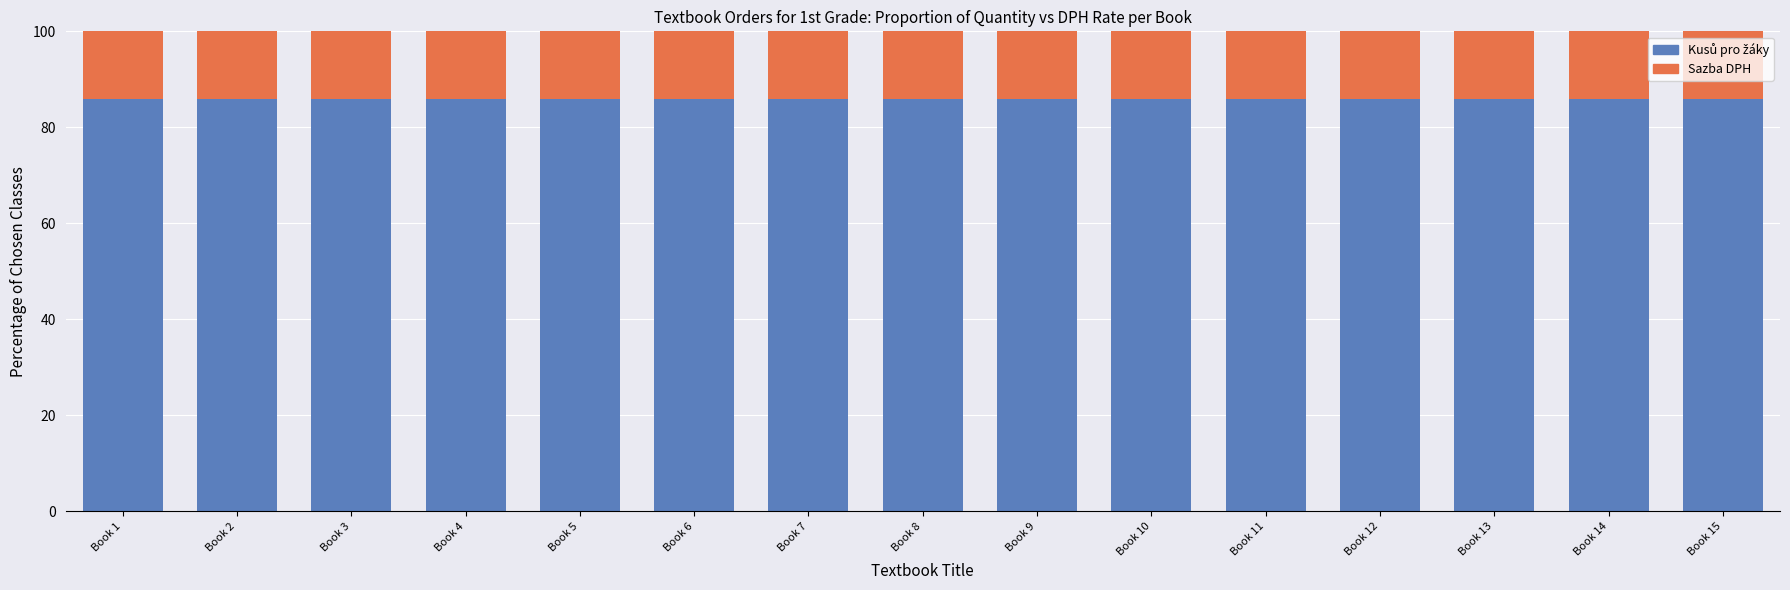

What is the total value across all series at Book 11?

100.0